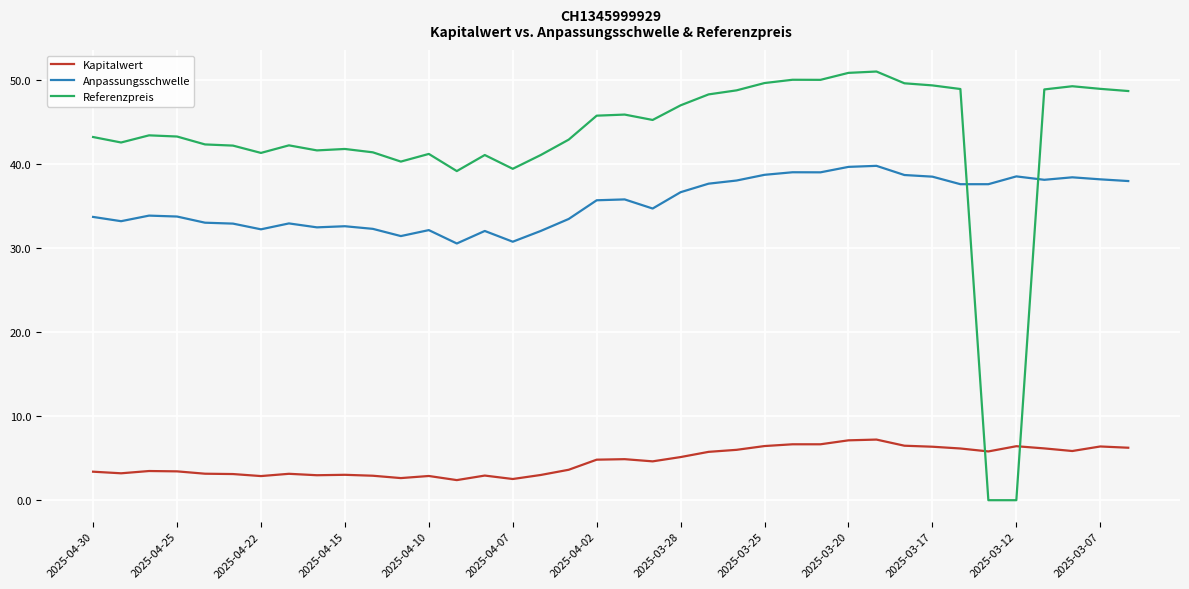

Does the chart have visible grid lines?

Yes